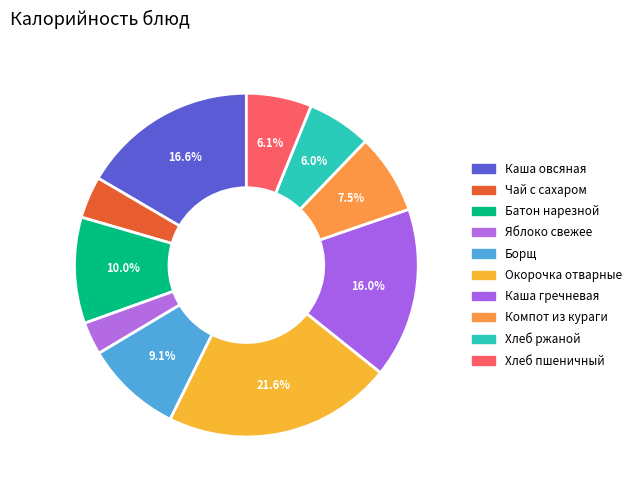

How many segments does this pie chart have?

10